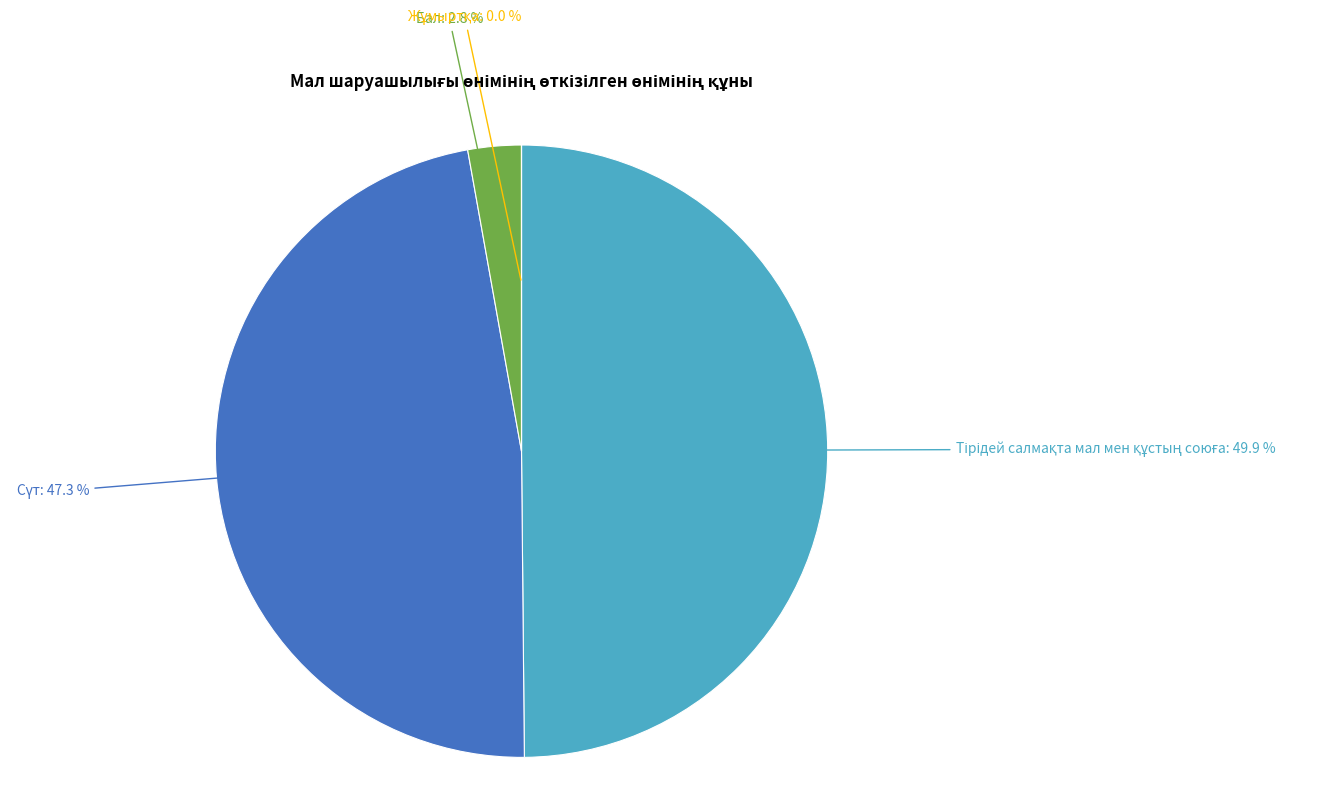

What is the change in value from Тірідей салмақта мал мен құстың союға to Бал?

-5880896